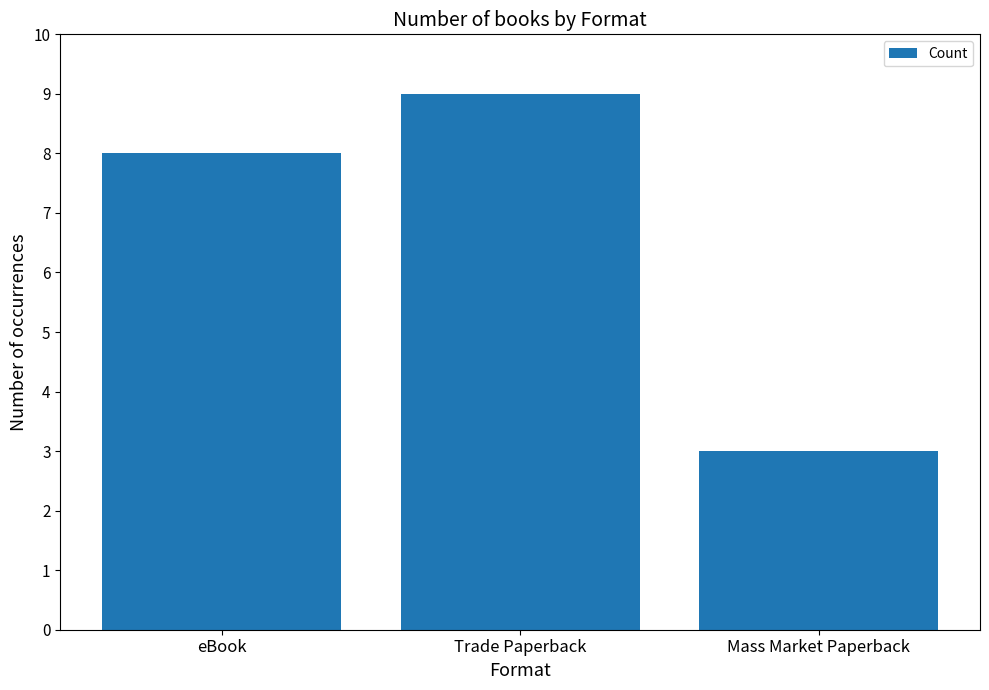

What is the sum of the values at Mass Market Paperback and eBook?

11